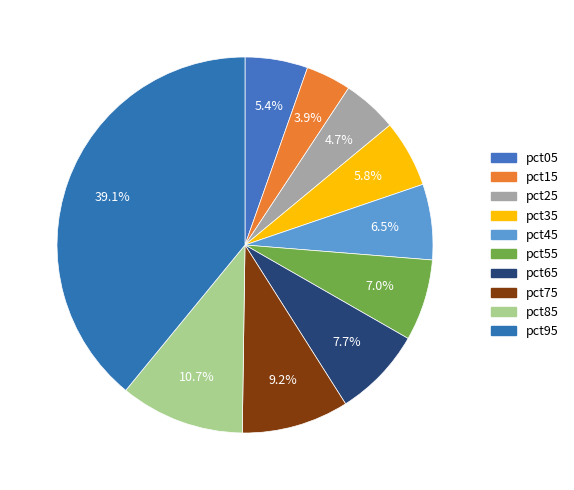

How many segments does this pie chart have?

10